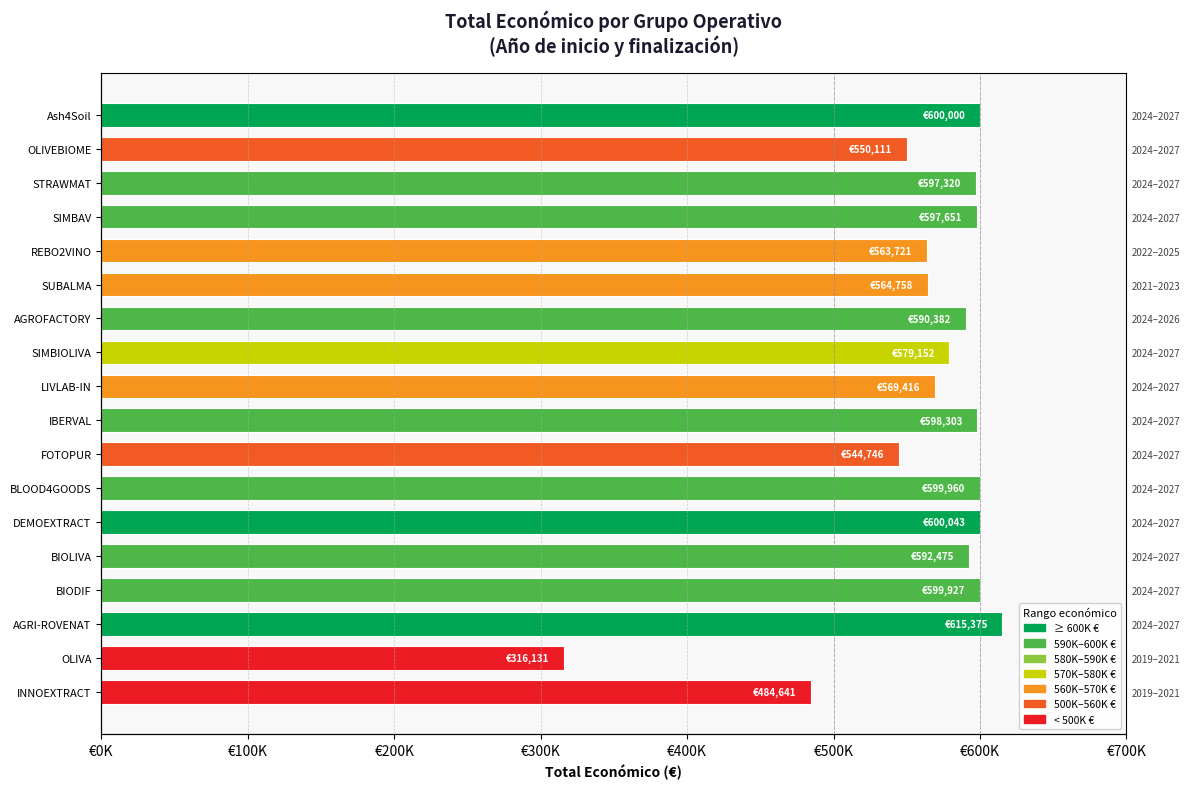

Reading left to right, list all the values displayed in this chart.

600000	550111	597320	597651	563721	564758	590382	579152	569416	598303	544746	599960	600043	592475	599927	615375	316131	484641